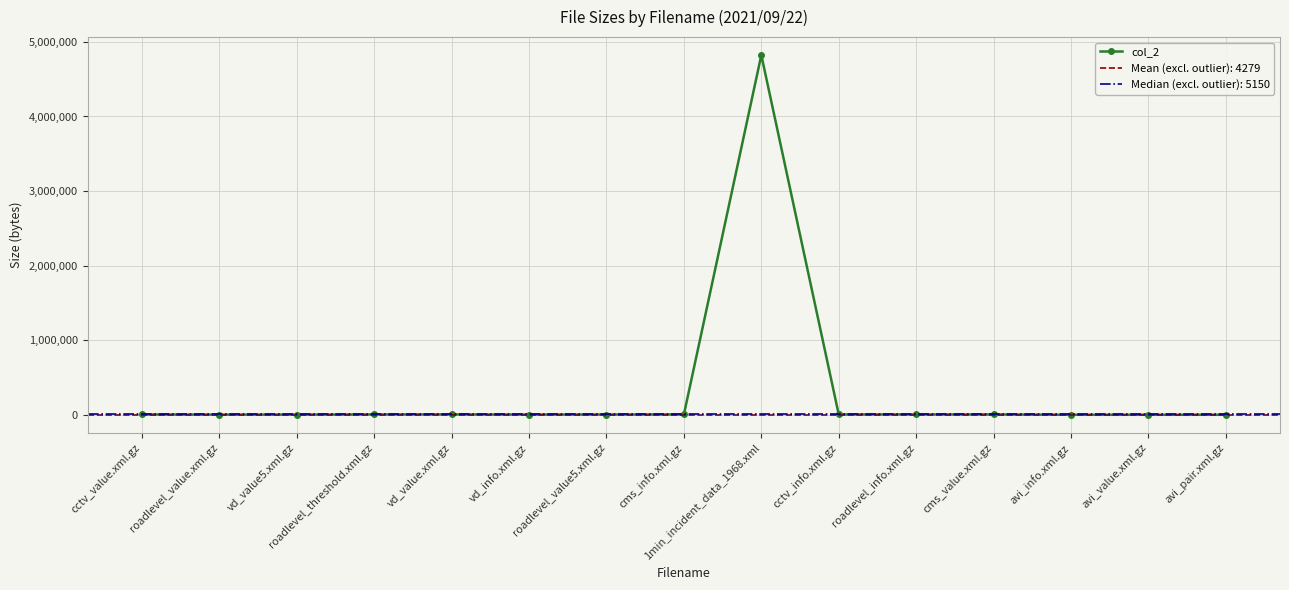

How many data points are less than 5519?

7